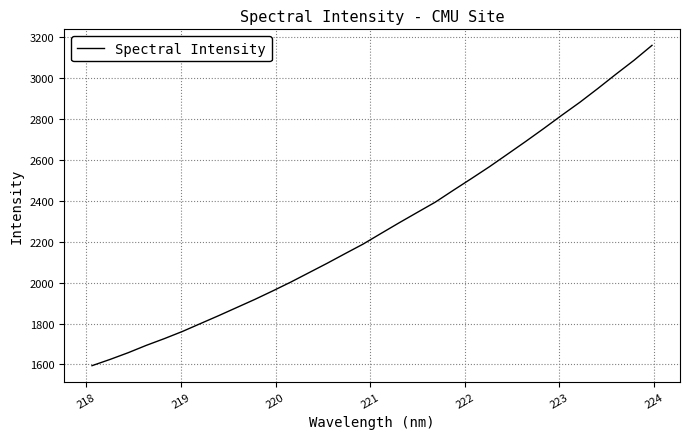

Does the chart display data point markers on the line(s)?

No